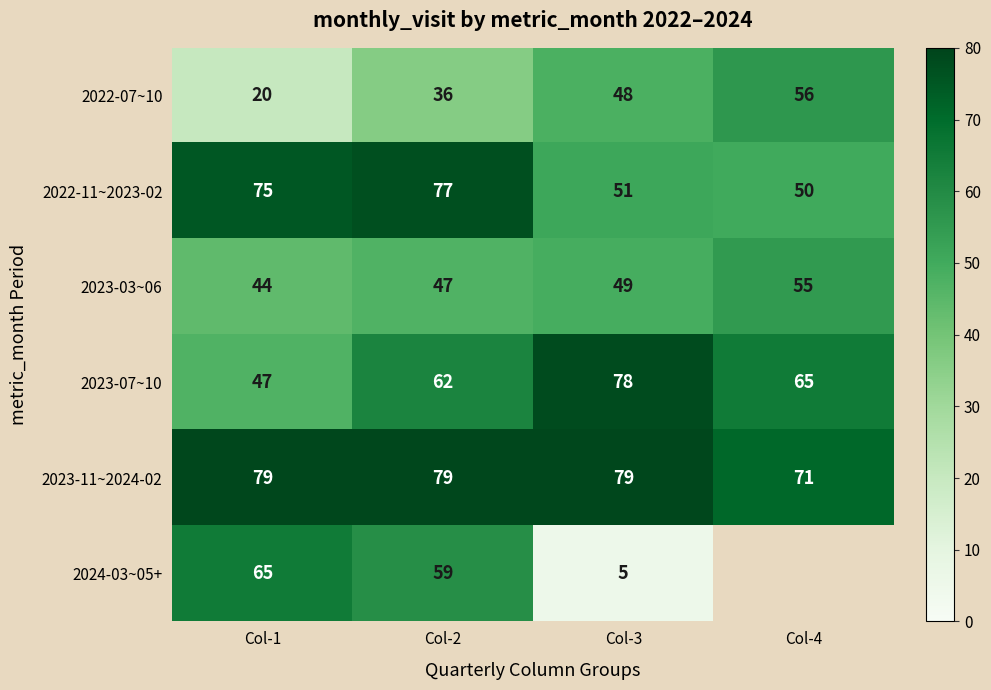

What is the difference between the maximum and minimum values in the 2022-11~2023-02 series?

27